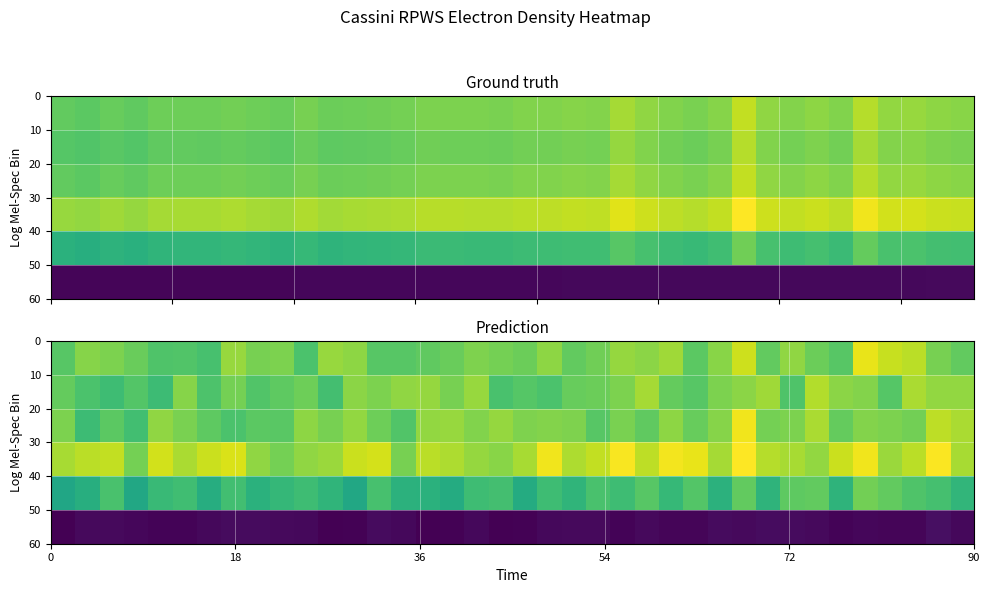

At how many categories does at least one series exceed 21200?

24